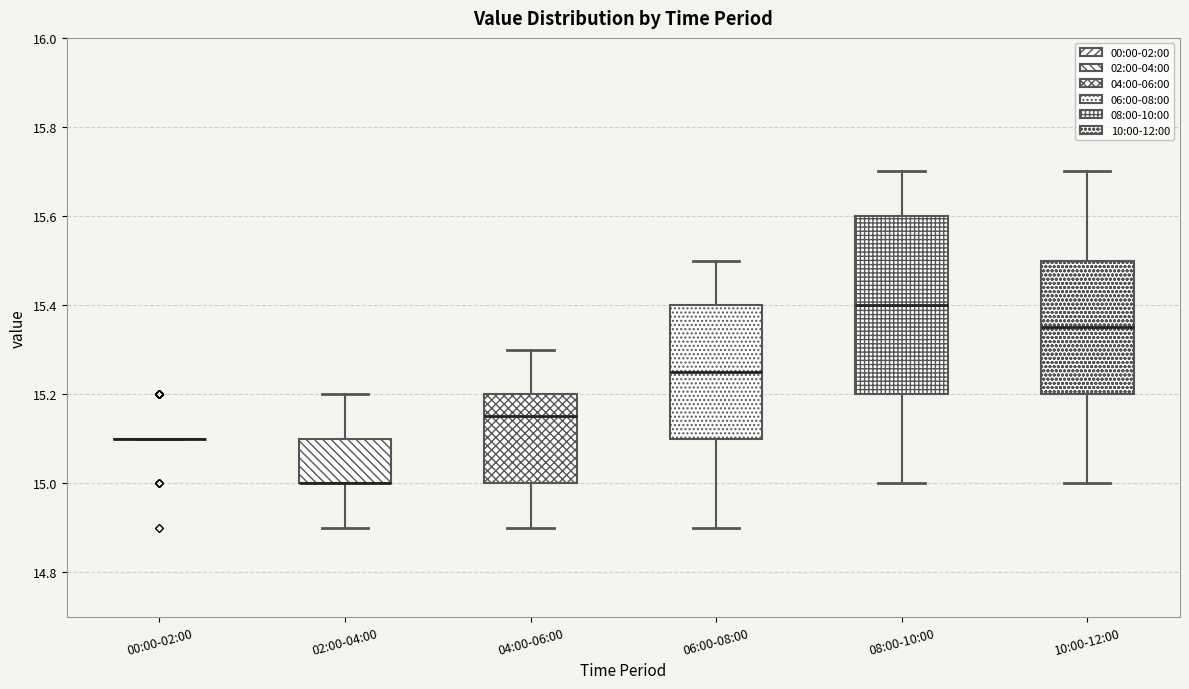

Reading left to right, read every box against the y-axis: the position of its median line, the range the box covers, and the ends of its whiskers. The values are not printed on the chart, so give them approximately, as read against the axis.

00:00-02:00: box collapsed to a line at 15.10, whiskers 15.10 to 15.10
02:00-04:00: median 15.00 (drawn on the box's lower edge), box 15.00 to 15.10, whiskers 14.90 to 15.20
04:00-06:00: median 15.16, box 15.00 to 15.20, whiskers 14.90 to 15.30
06:00-08:00: median 15.26, box 15.10 to 15.40, whiskers 14.90 to 15.50
08:00-10:00: median 15.40, box 15.20 to 15.60, whiskers 15.00 to 15.70
10:00-12:00: median 15.36, box 15.20 to 15.50, whiskers 15.00 to 15.70